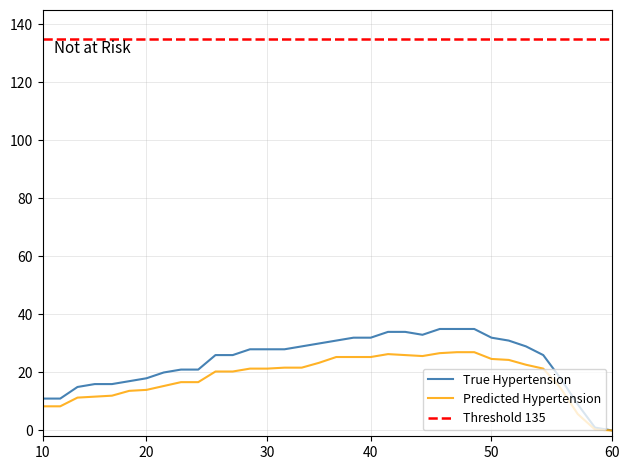

What is the label of the 4th point from the left?

3